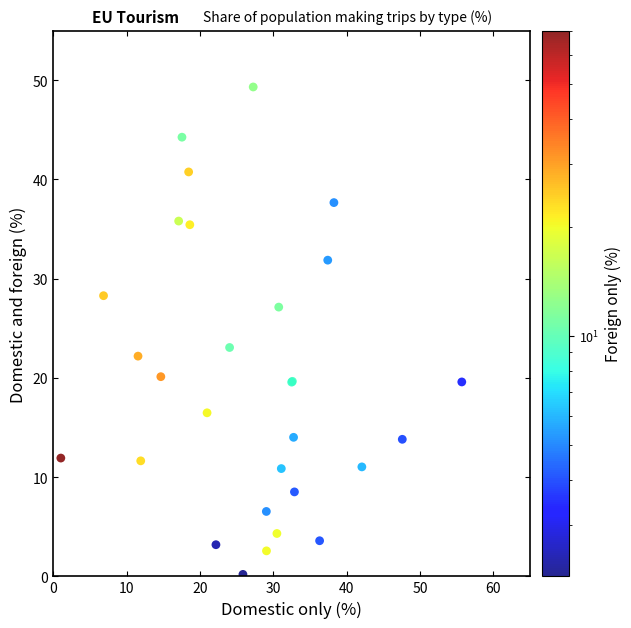

What Y value in the scatter plot is closest to 24?

23.1